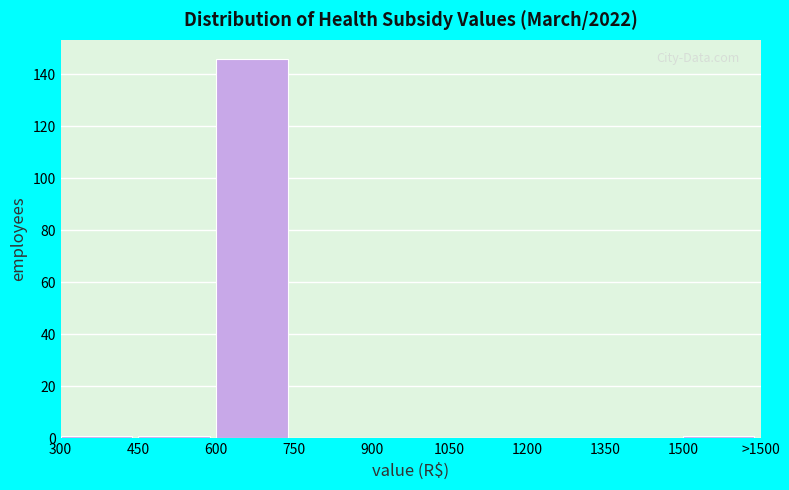

Reading left to right, transcribe all the data shown in this chart.

300=1	450=1	600=146	750=0	900=0	1050=0	1200=0	1350=0	1500=1